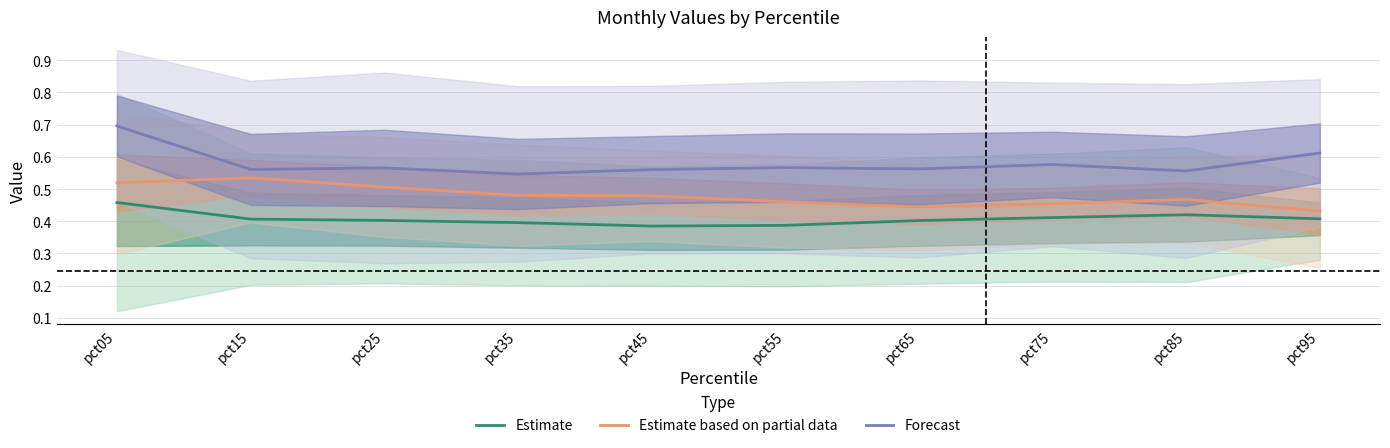

True or false: Forecast and Estimate intersect in this chart.

False